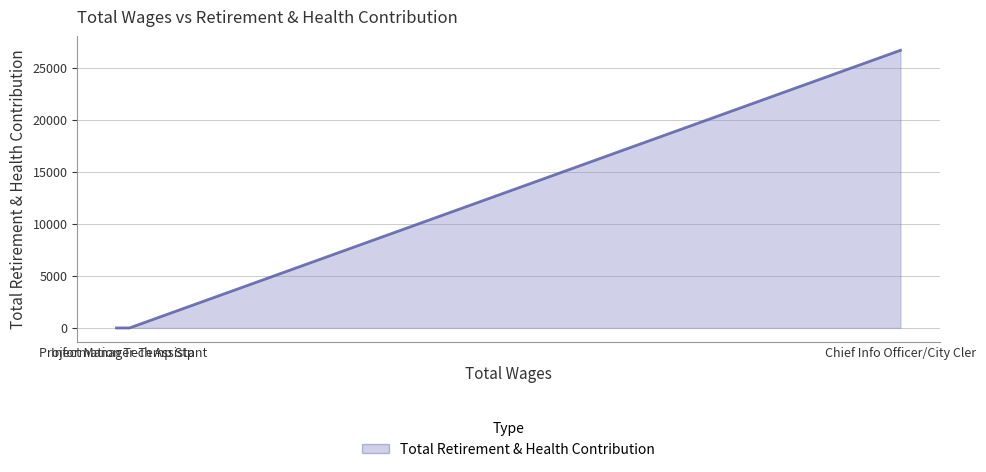

Is it true that the value at Chief Info Officer/City Cler is 26666?

True